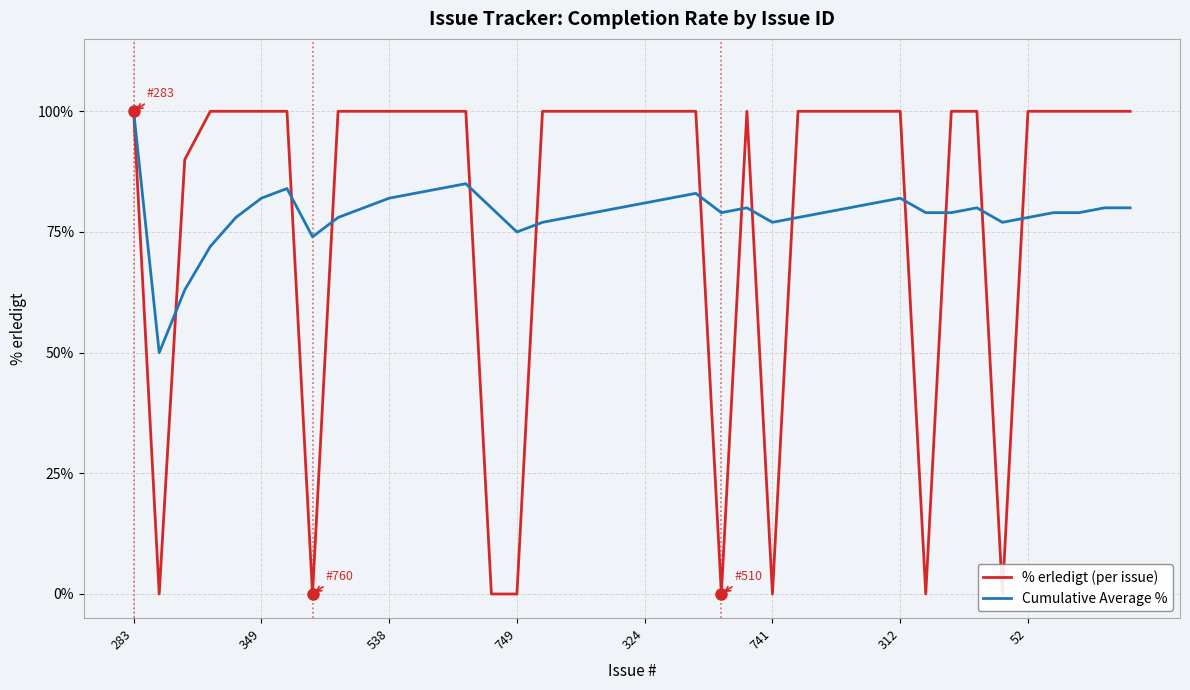

What is the sum of all Cumulative Average % values?

3157